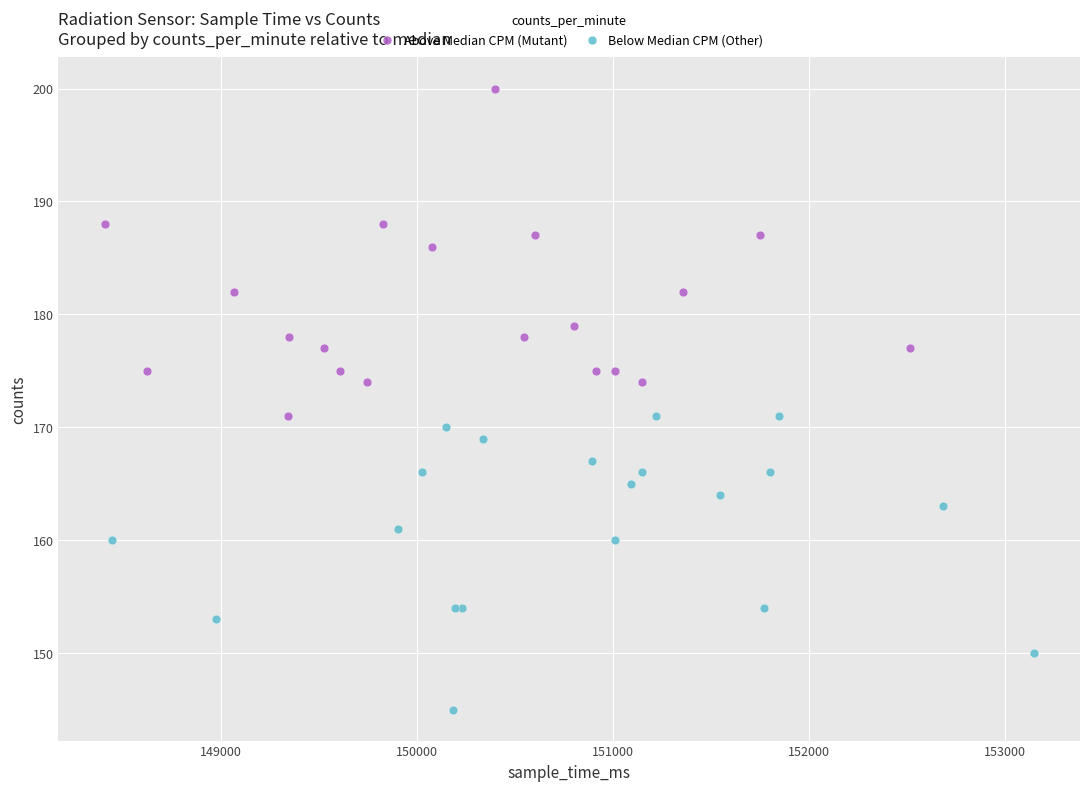

Which series has the widest spread of Y values?

Above Median CPM (Mutant)